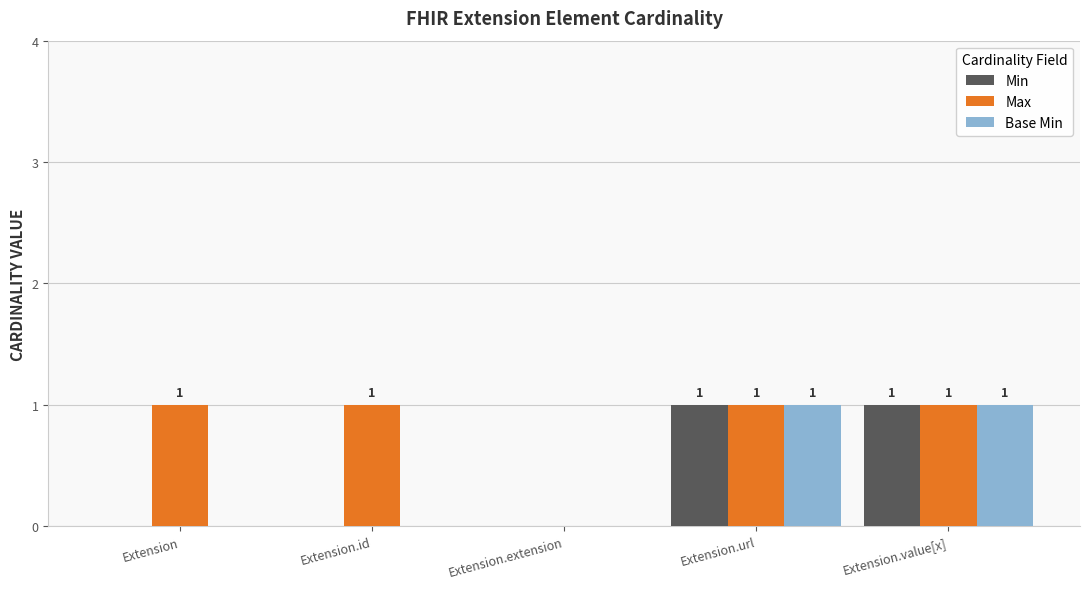

At which label is Max closest to 0?

Extension.extension